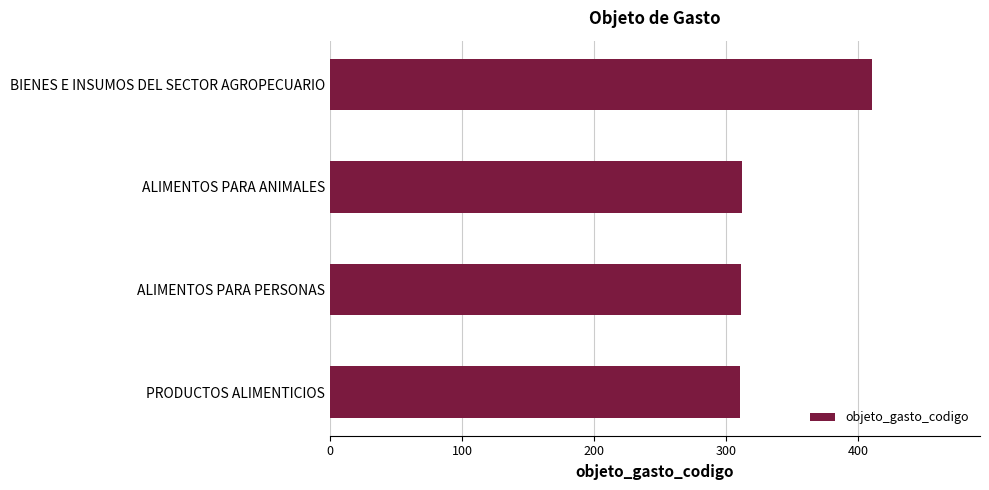

How many data points are less than 312?

2